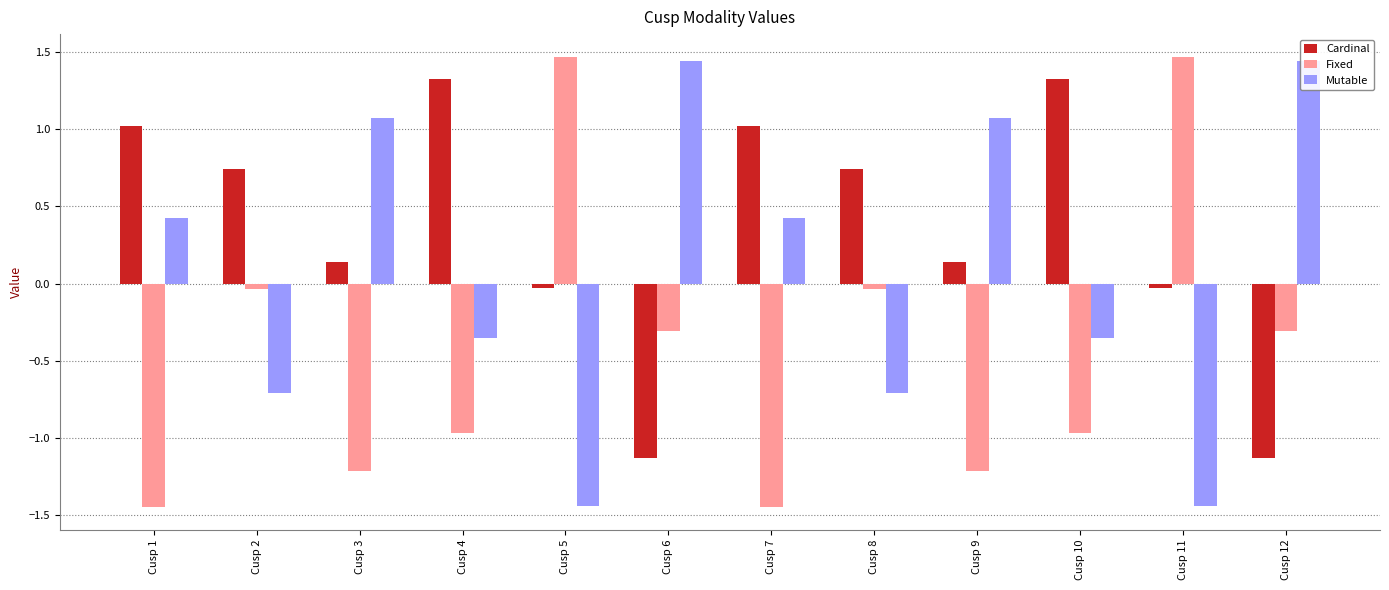

Between Cusp 12 and Cusp 6, which is larger?

Cusp 12